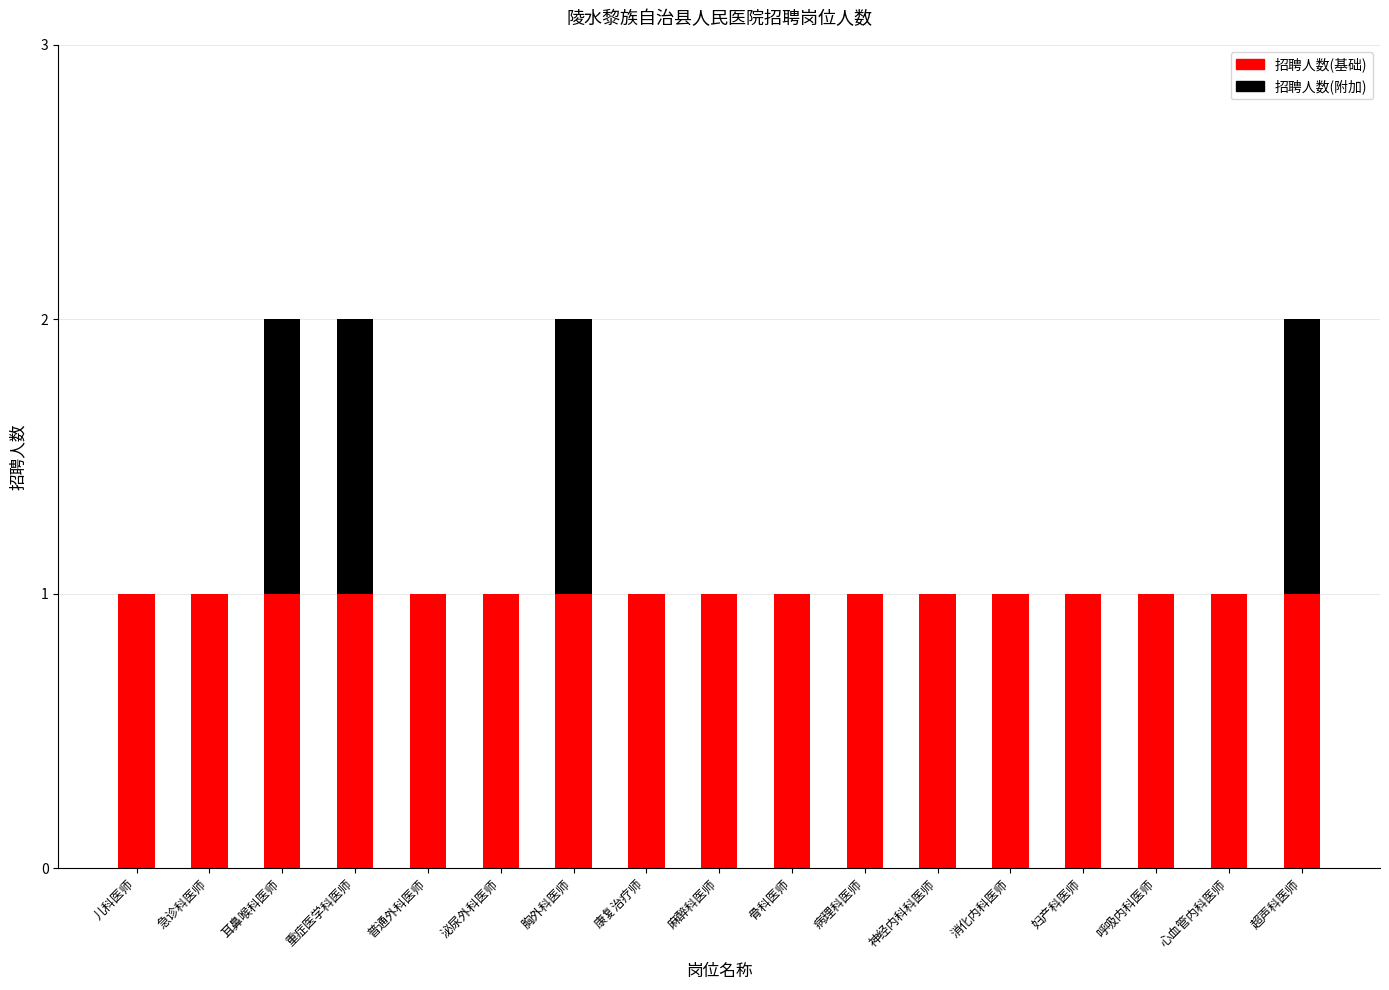

Is it true that 招聘人数(基础) equals 1 at 呼吸内科医师?

True